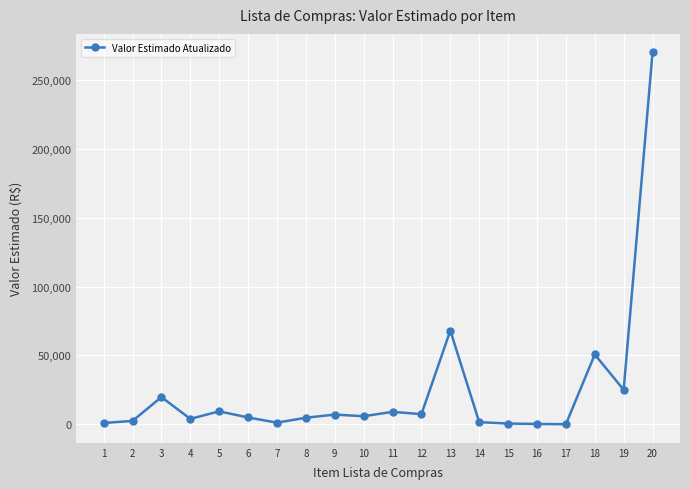

True or false: there are more than 2 points higher than both neighbors.

True